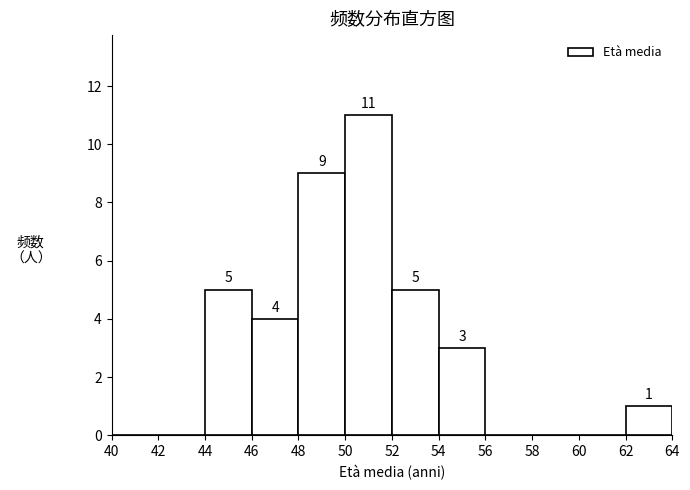

Which range on the x-axis has the tallest bar?

50 to 52